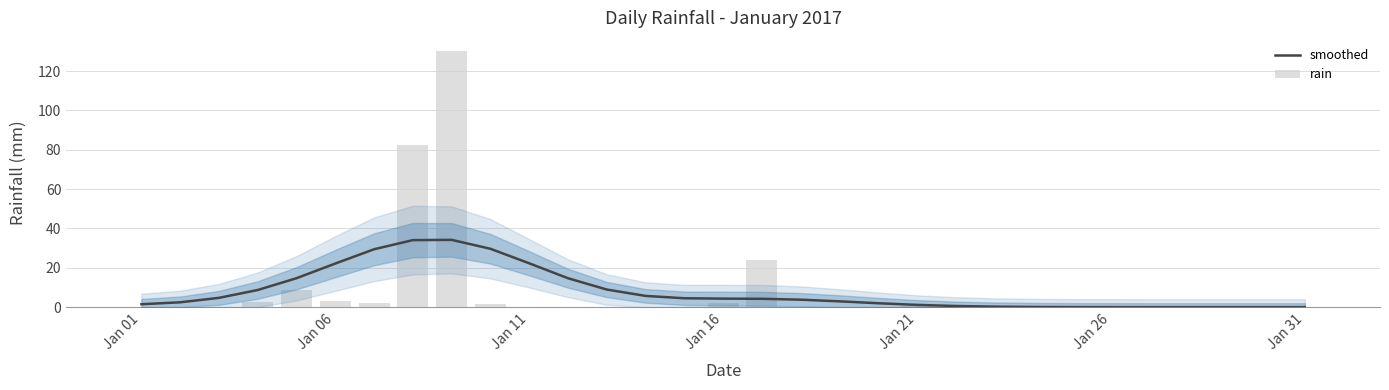

How many values in rain are above zero?

10